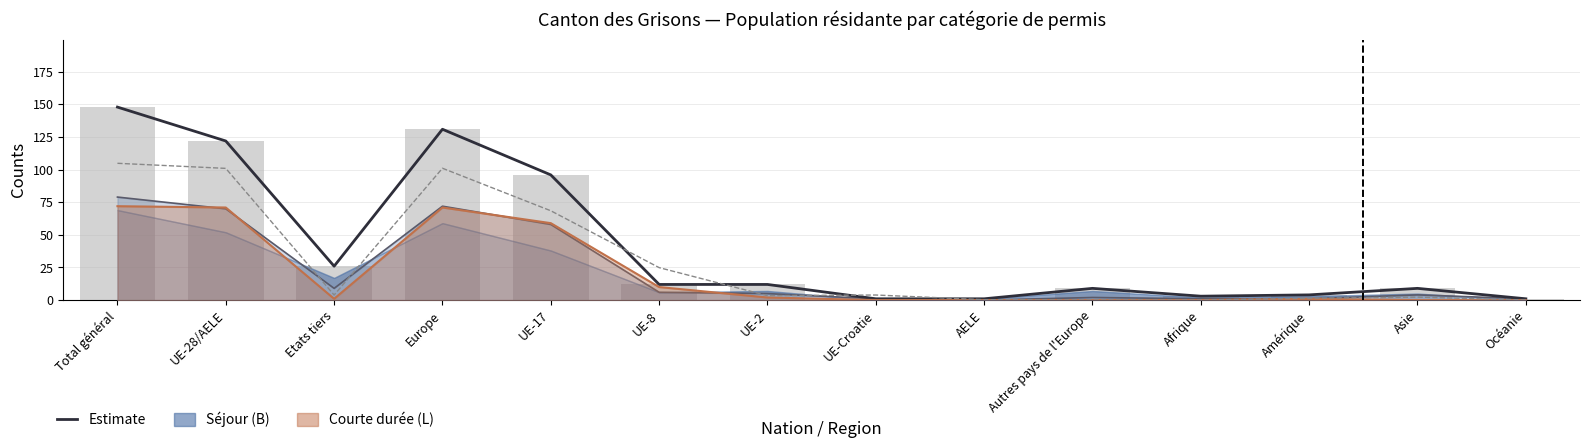

At which category is the sum across all series the highest?

Total général